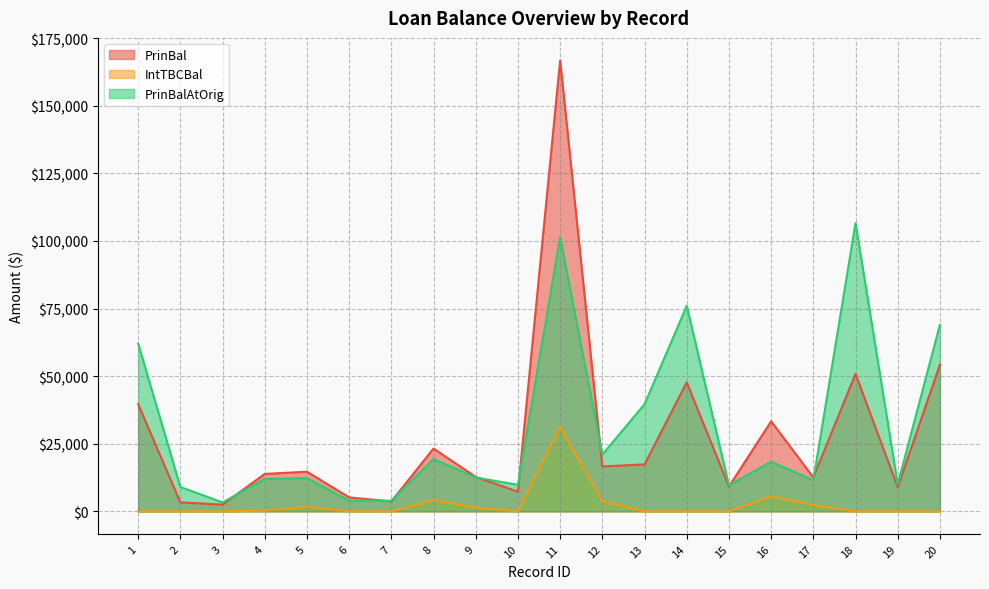

How many values in the PrinBalAtOrig series are below 12516?

10